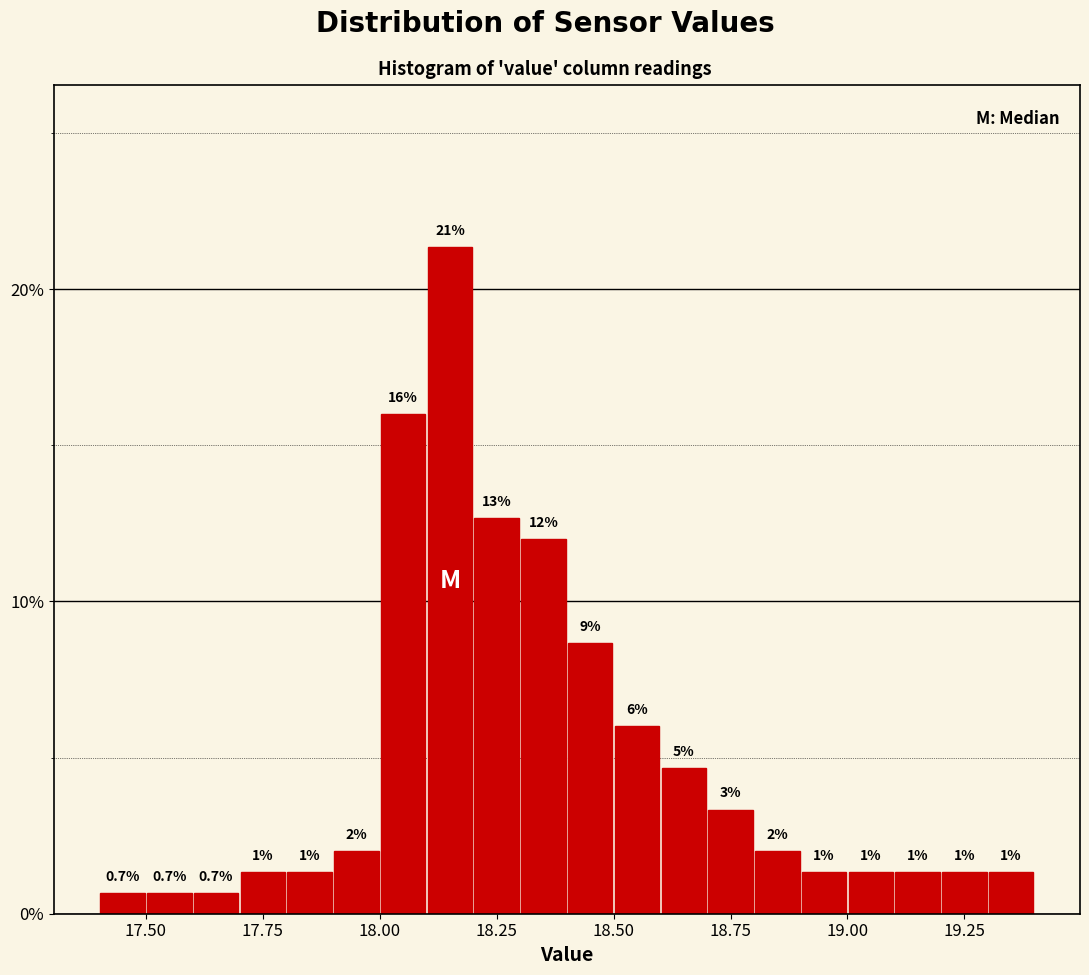

Read against the x-axis, roughly where is the centre of the tallest bar?

18.15